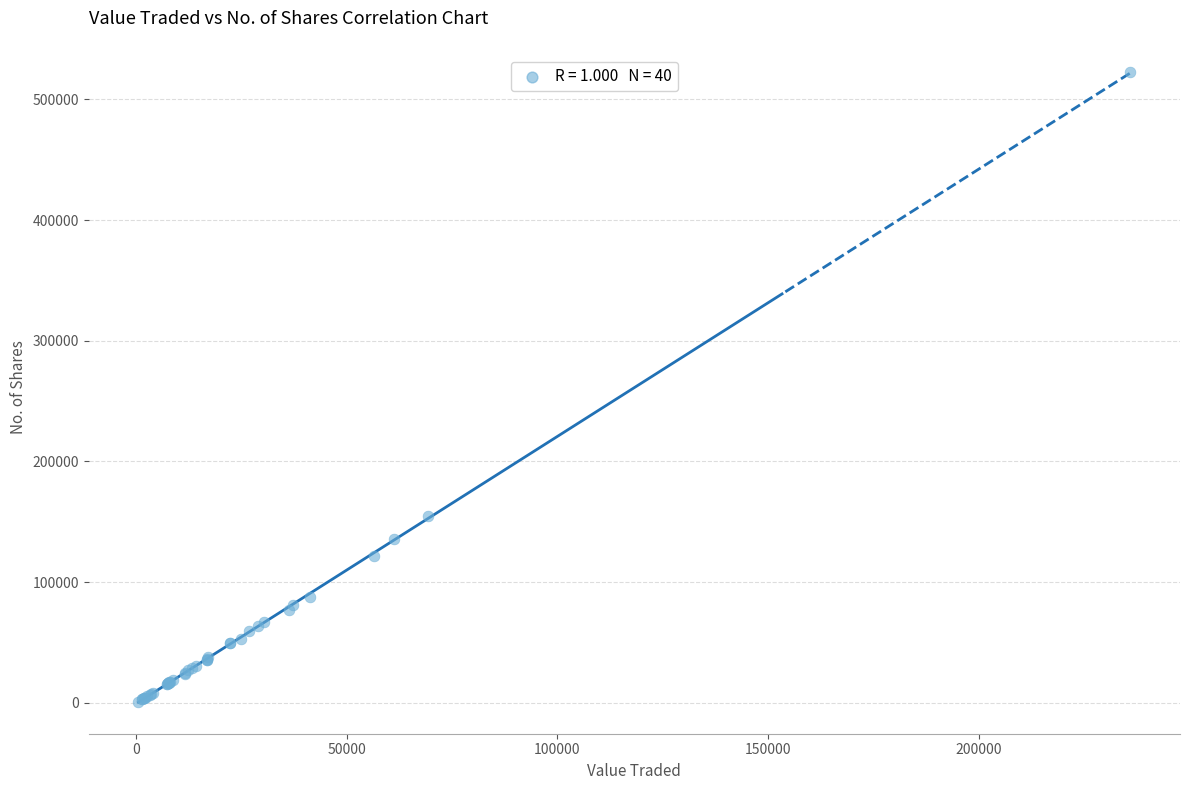

What Y value in the scatter plot is closest to 261752?

155096